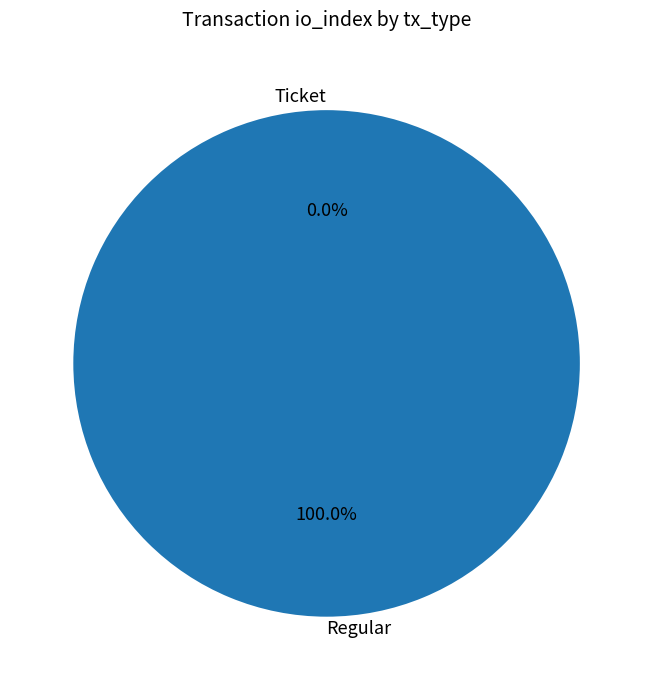

How many segments does this pie chart have?

2